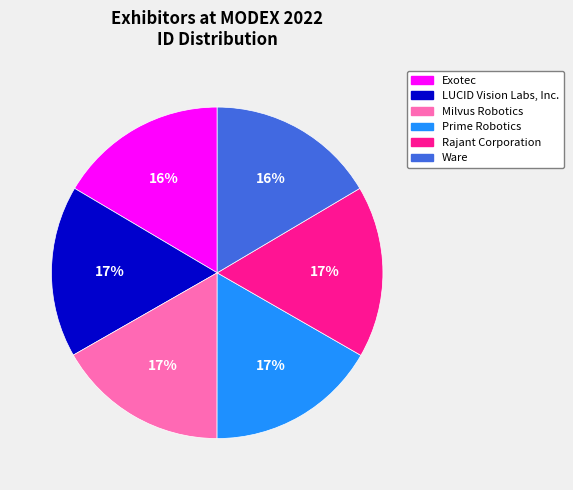

Approximately how many times larger is the value at Milvus Robotics compared to Prime Robotics?

1.0